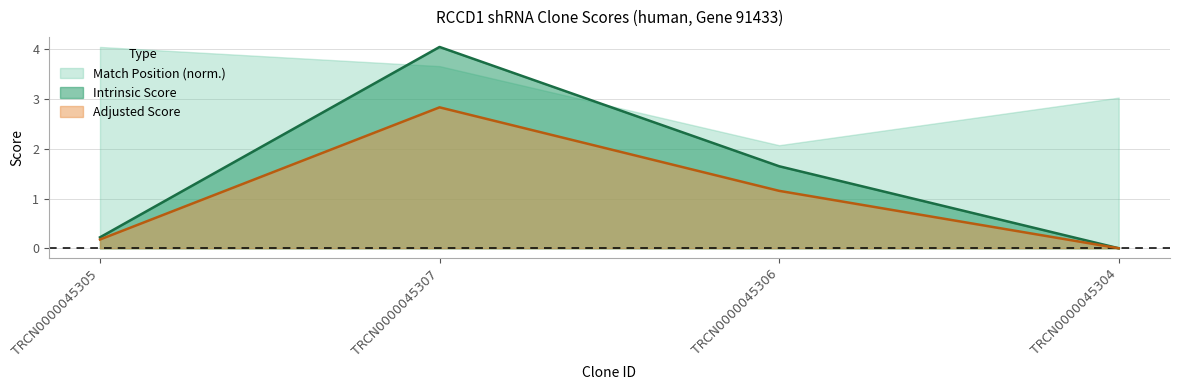

At which label does Adjusted Score reach its peak?

TRCN0000045307